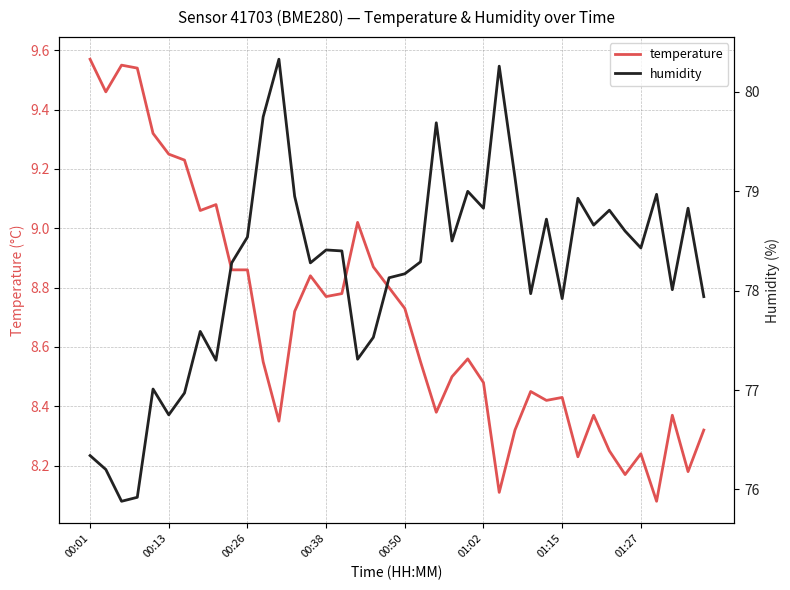

What is the sum of the temperature values at 32 and 33?

16.6